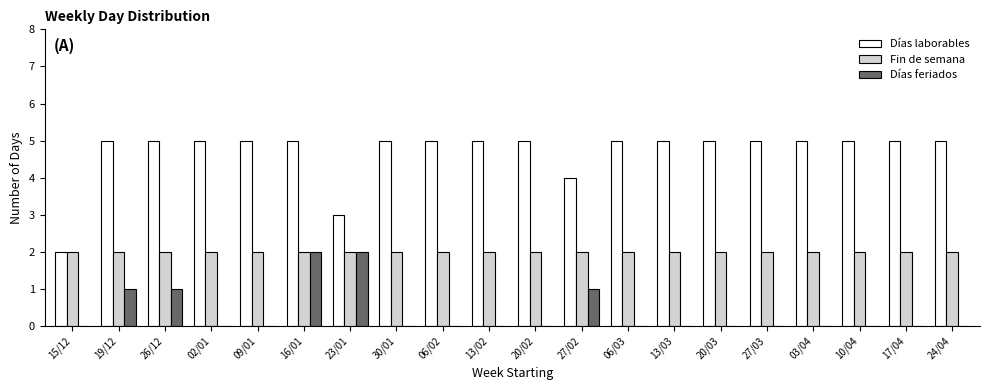

The value of Días feriados at 15/12 is 1. True or false?

False